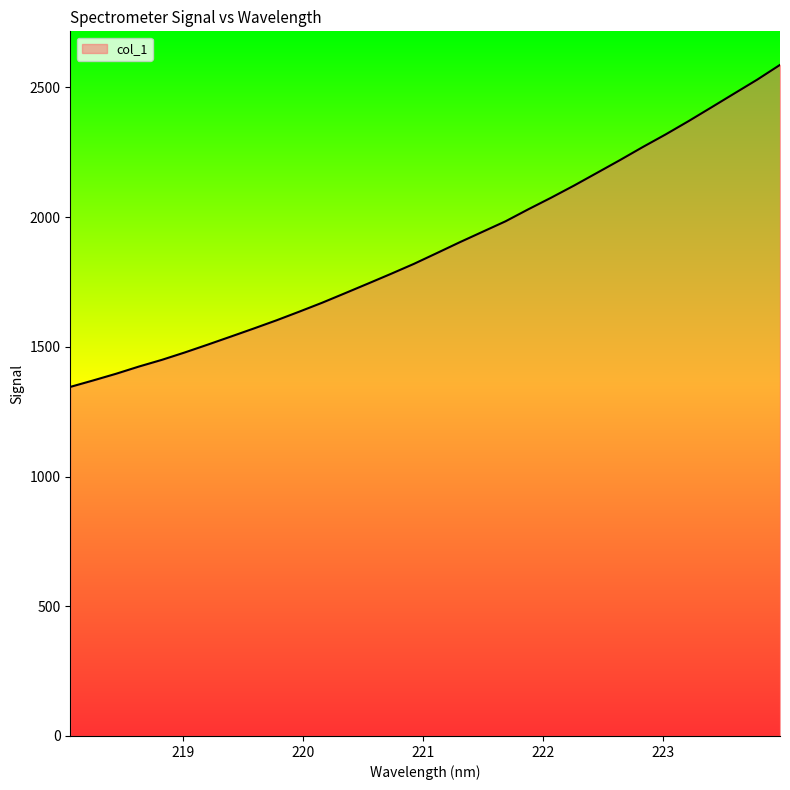

What is the maximum value shown in the chart?

2586.5